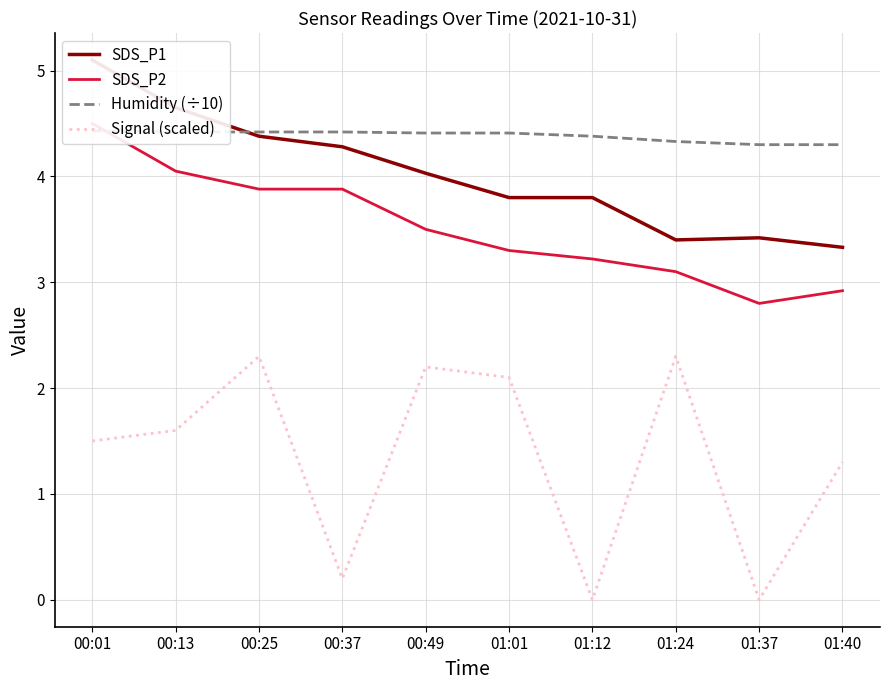

At which label does SDS_P1 first exceed 4?

00:01